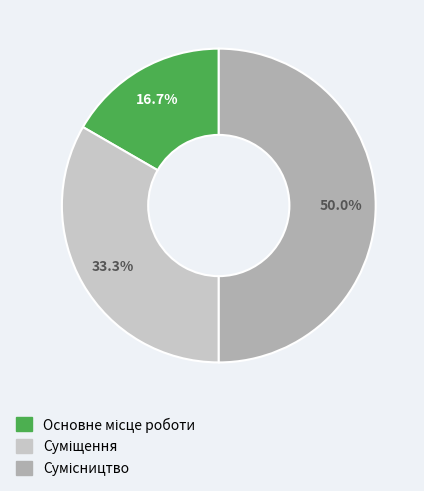

How many segments does this pie chart have?

3